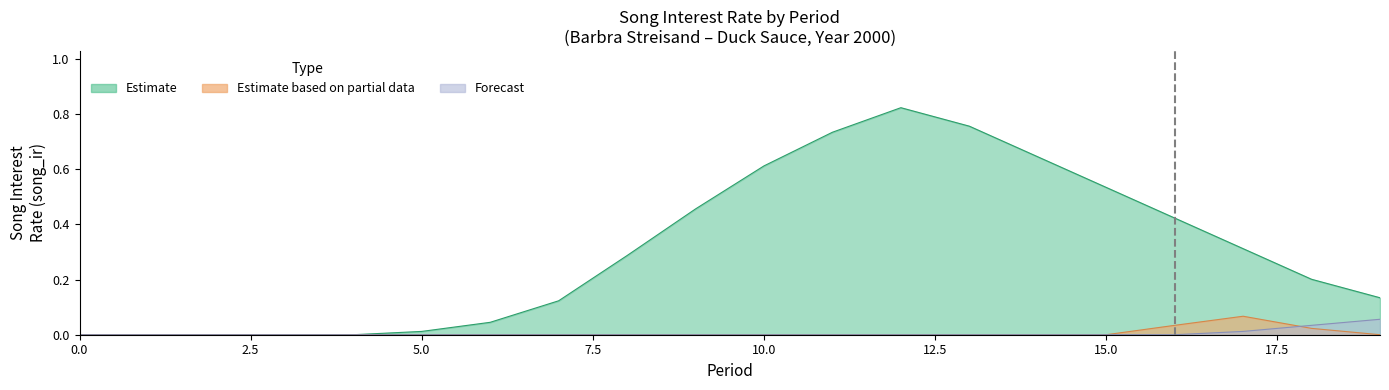

Rank the series at 7 from lowest to highest value.

partial_estimate, forecast, avg_song_ir_by_period